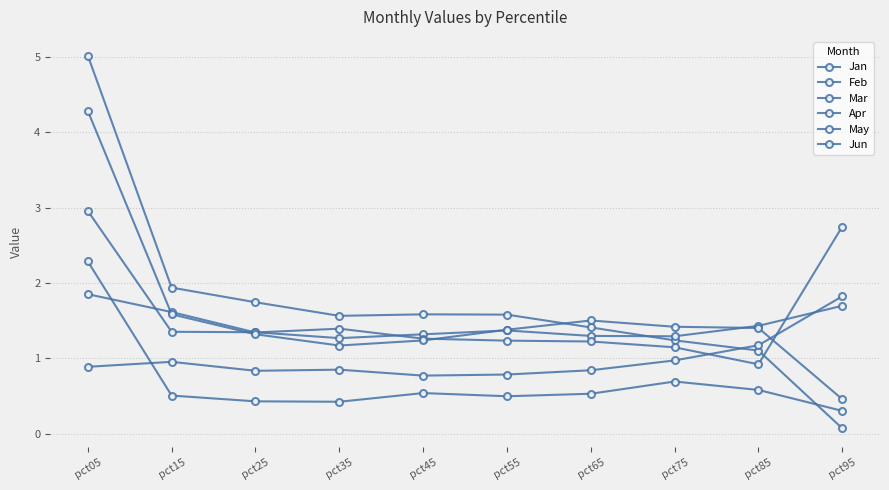

How many lines are shown in the chart?

6